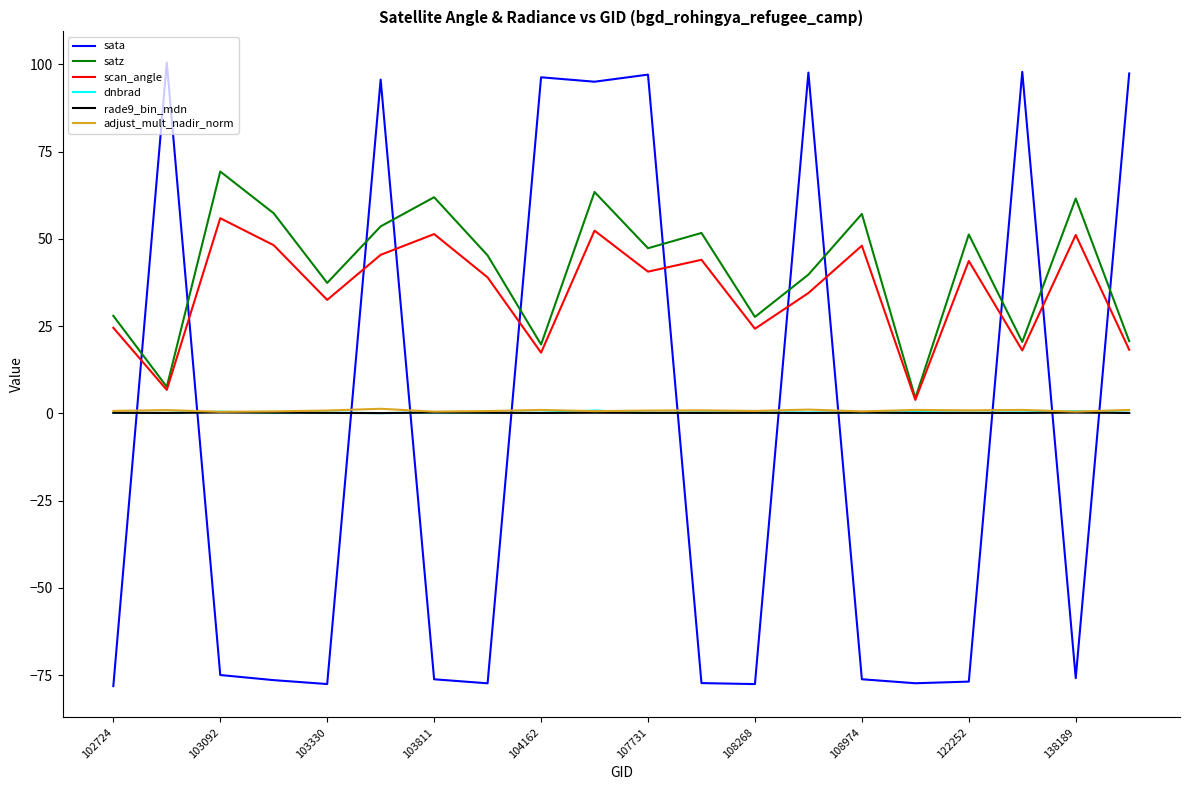

After their last crossing, which series has the higher values: scan_angle or sata?

sata